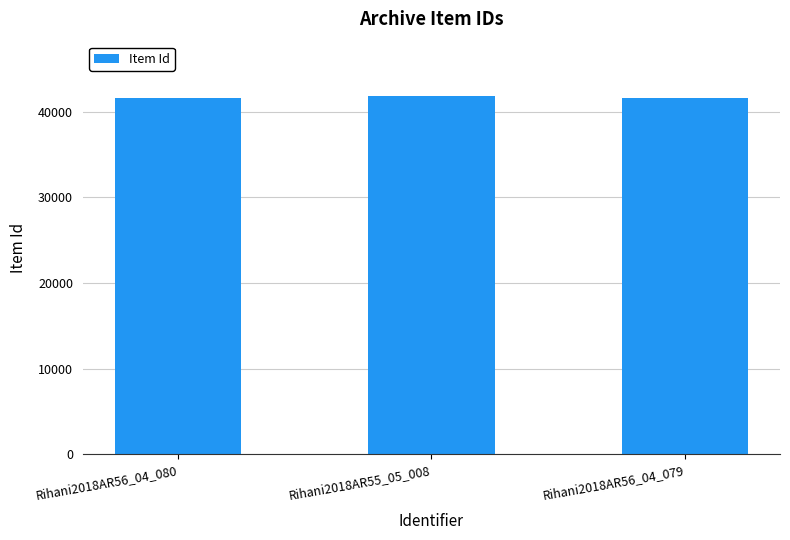

What is the maximum value shown in the chart?

41870